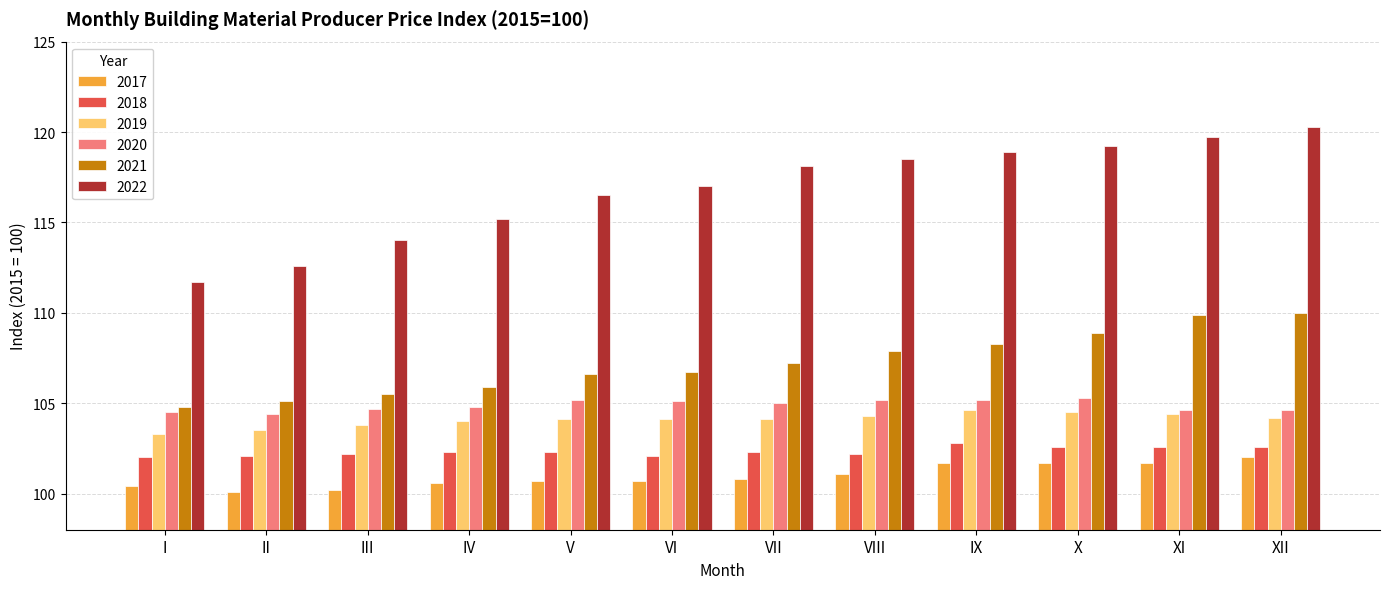

Which series has the largest range (max minus min)?

2022